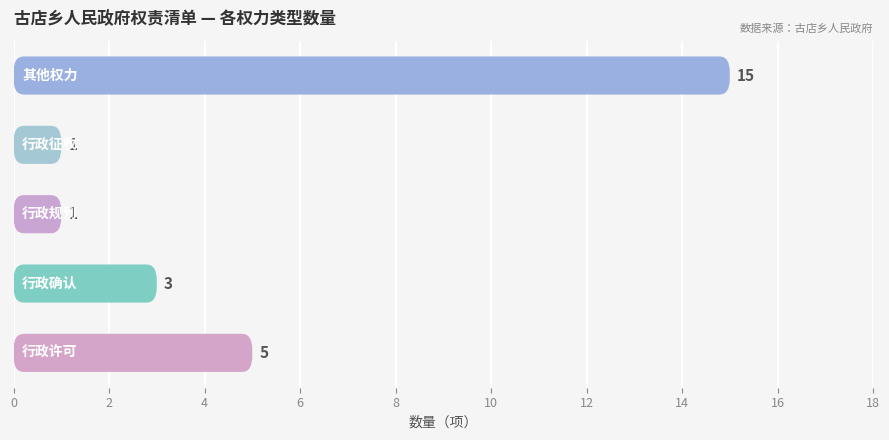

How many values exceed 3?

2